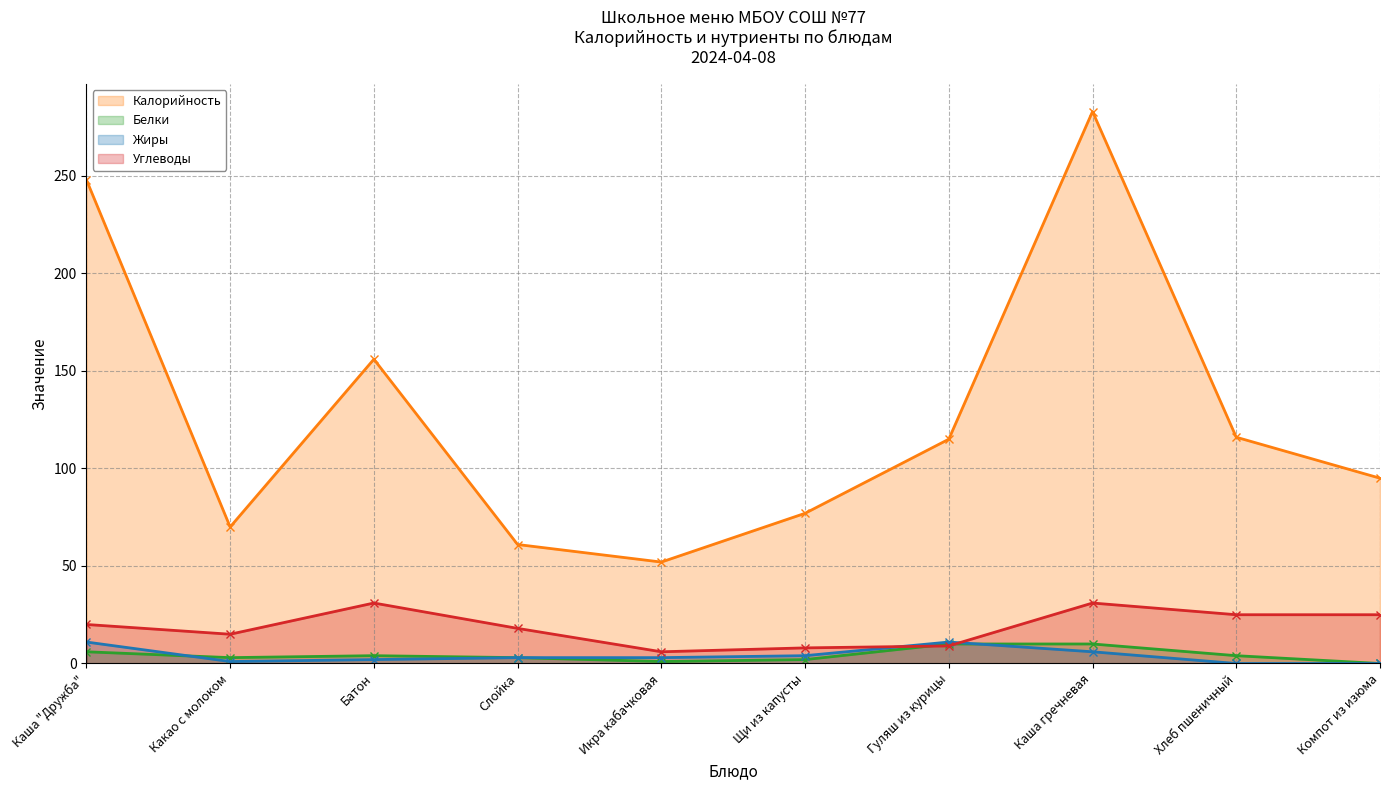

What are all the series names shown in the legend?

Калорийность, Белки, Жиры, Углеводы